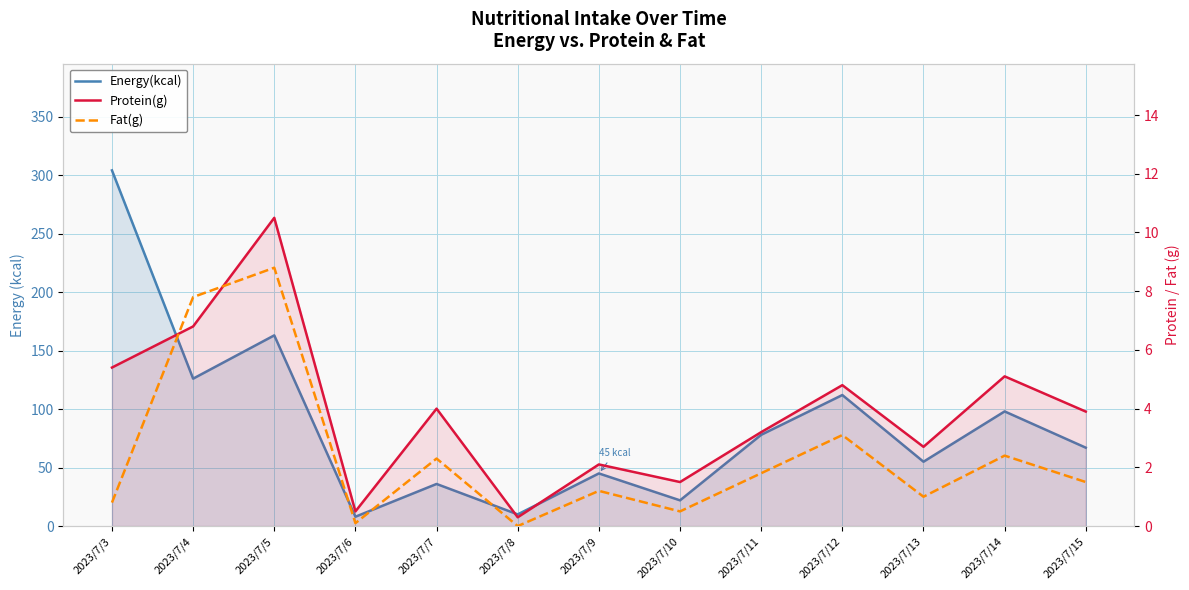

What is the difference between the Protein(g) values at 2023/7/8 and 2023/7/4?

6.5